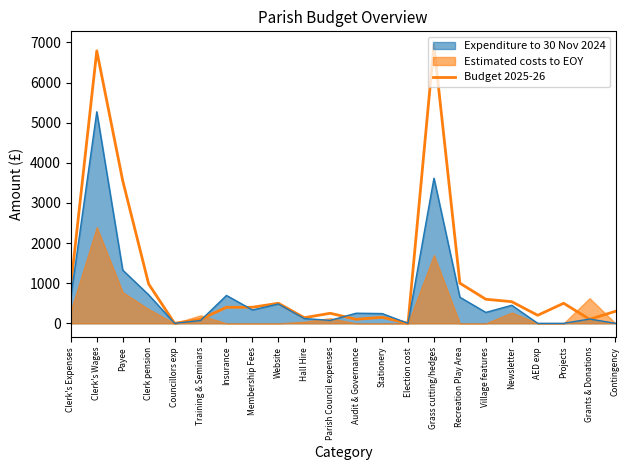

Where is the first local minimum?

Councillors exp